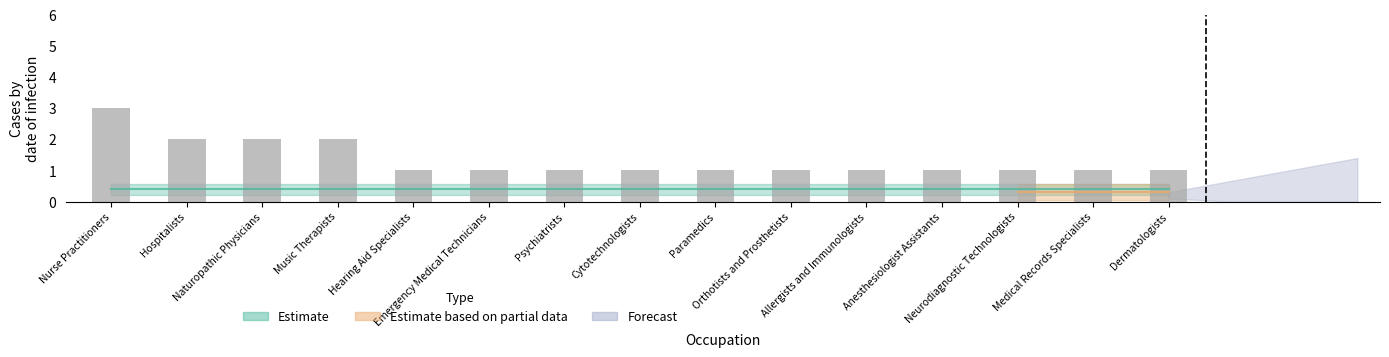

Reading left to right, transcribe all the data shown in this chart.

Nurse Practitioners=3	Hospitalists=2	Naturopathic Physicians=2	Music Therapists=2	Hearing Aid Specialists=1	Emergency Medical Technicians=1	Psychiatrists=1	Cytotechnologists=1	Paramedics=1	Orthotists and Prosthetists=1	Allergists and Immunologists=1	Anesthesiologist Assistants=1	Neurodiagnostic Technologists=1	Medical Records Specialists=1	Dermatologists=1